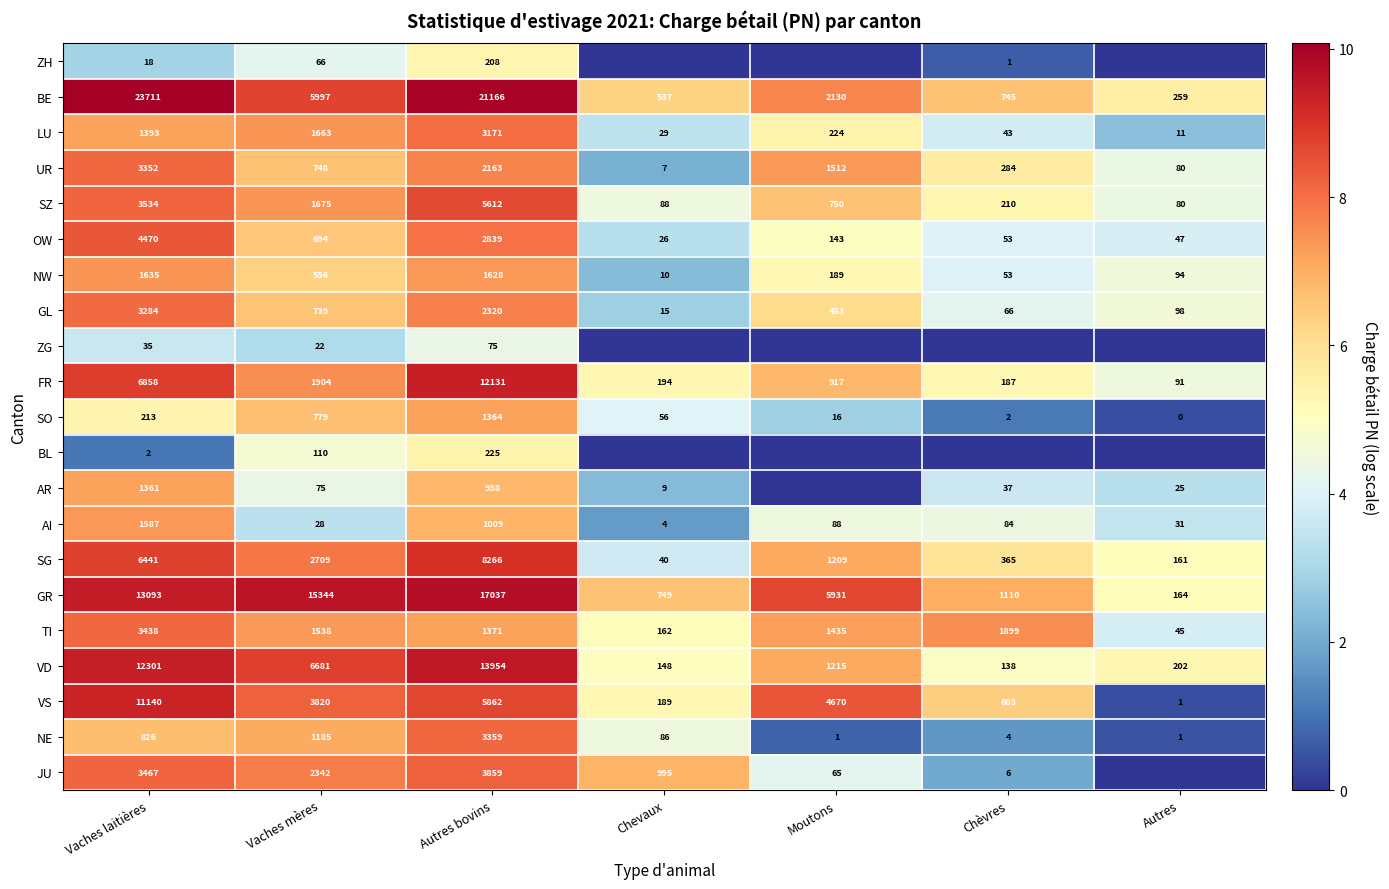

Is it true that LU equals 1.6 at Chèvres?

False